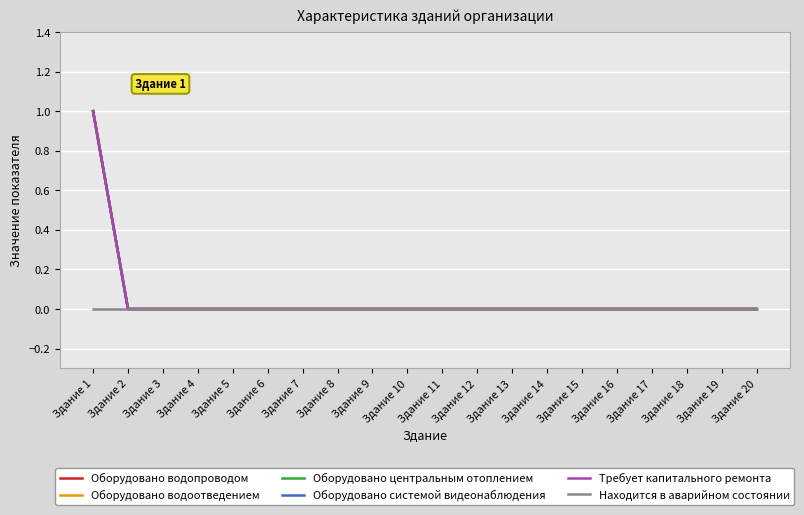

Between Здание 12 and Здание 17, which is larger?

Здание 12